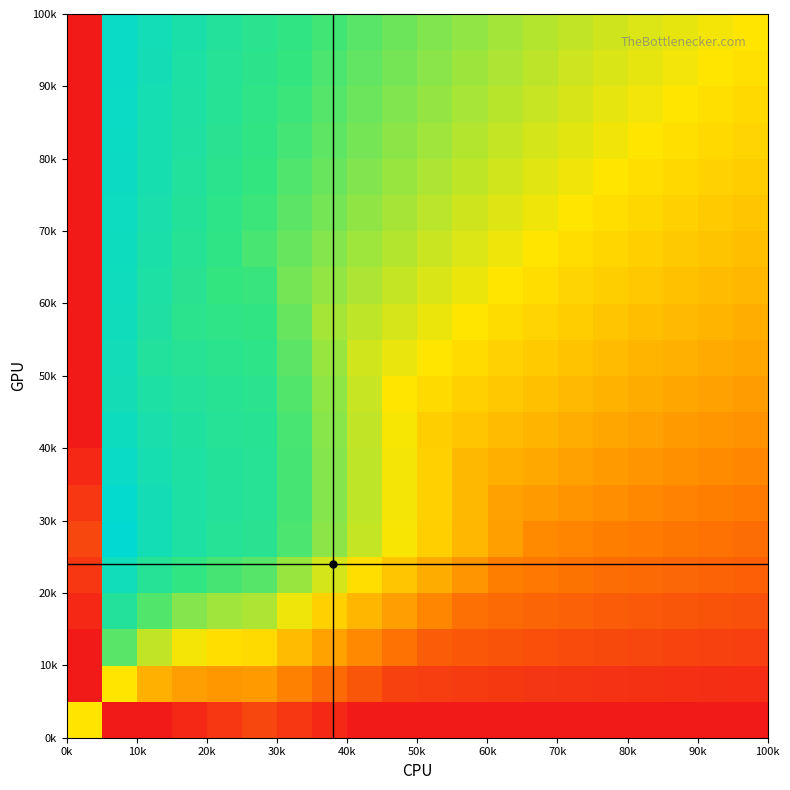

At how many categories does at least one series exceed 0?

20